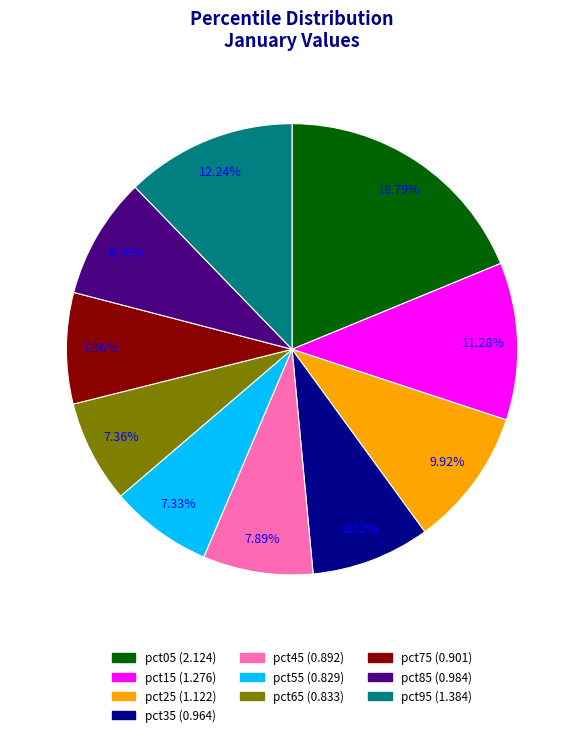

How many segments does this pie chart have?

10